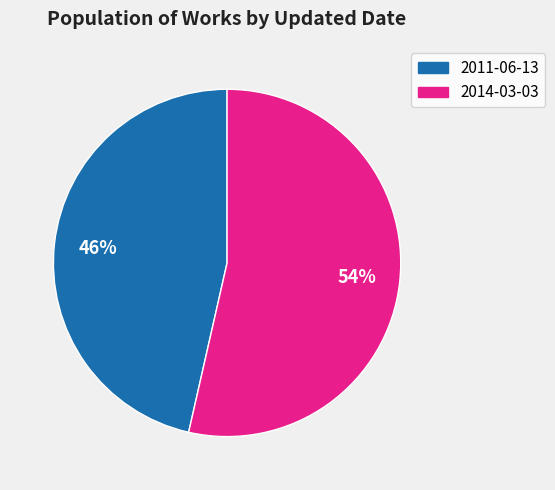

Is there a majority slice in this chart?

Yes